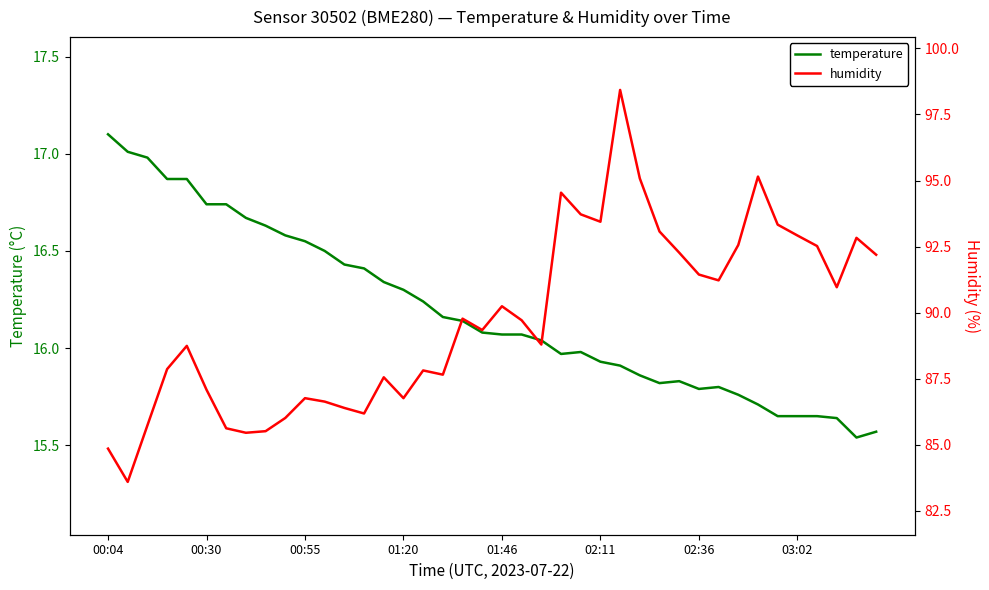

Is this an area chart (filled region under the line)?

No